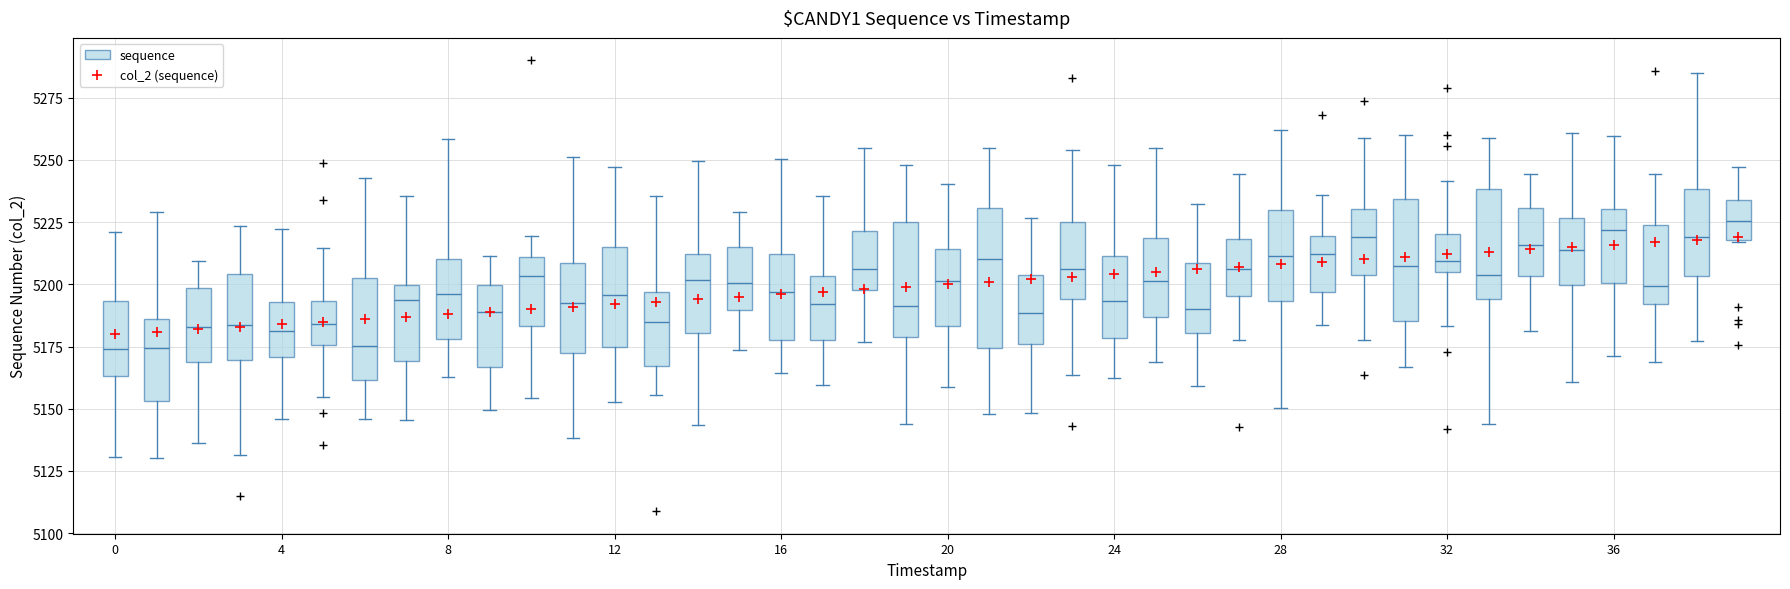

What is the range of Y values (max minus min)?

39